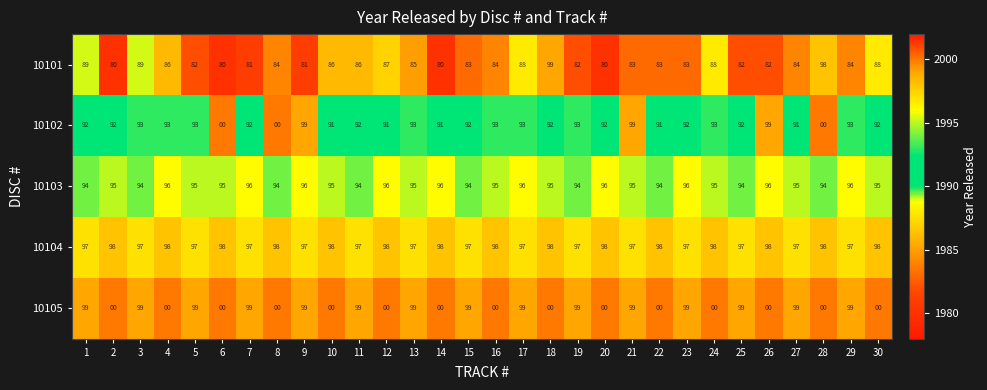

What is the average value of the 10101 series?

85